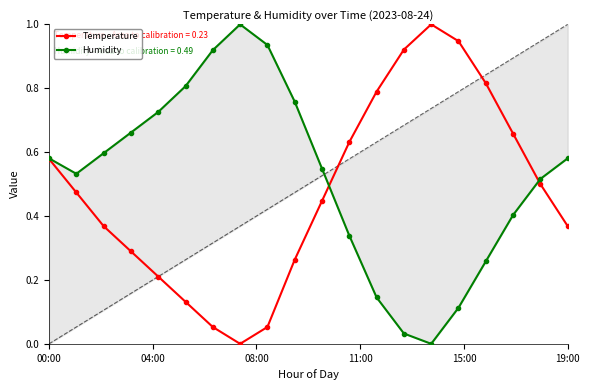

The Temperature series shows 1.0 at 00:00. True or false?

False